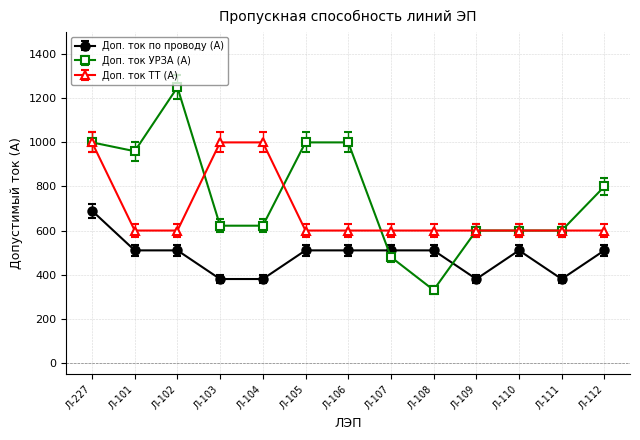

What is the label of the 7th point from the left?

Л-106